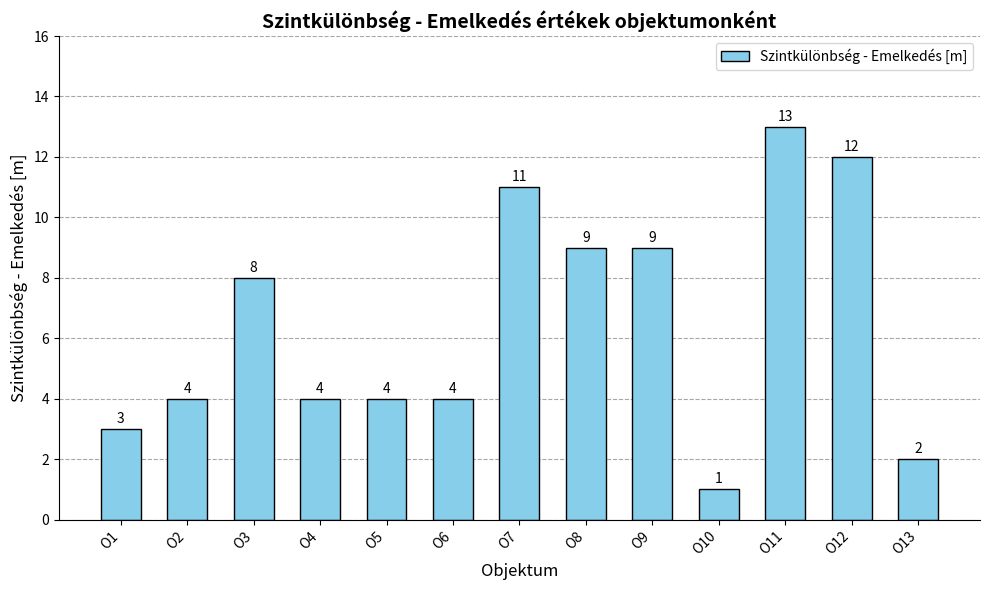

What is the change in value from O5 to O9?

+5